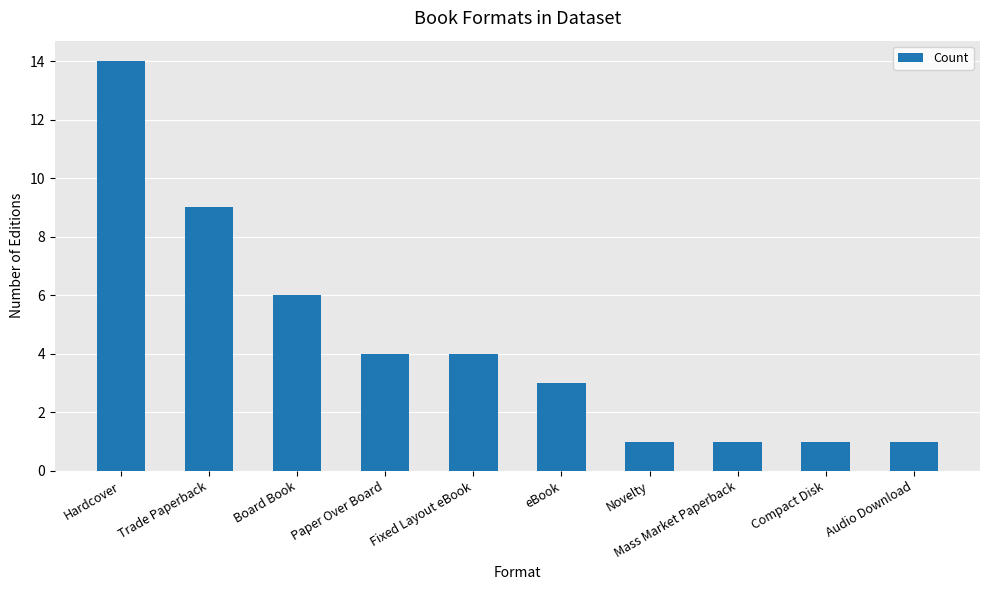

Count the number of categories in the chart.

10